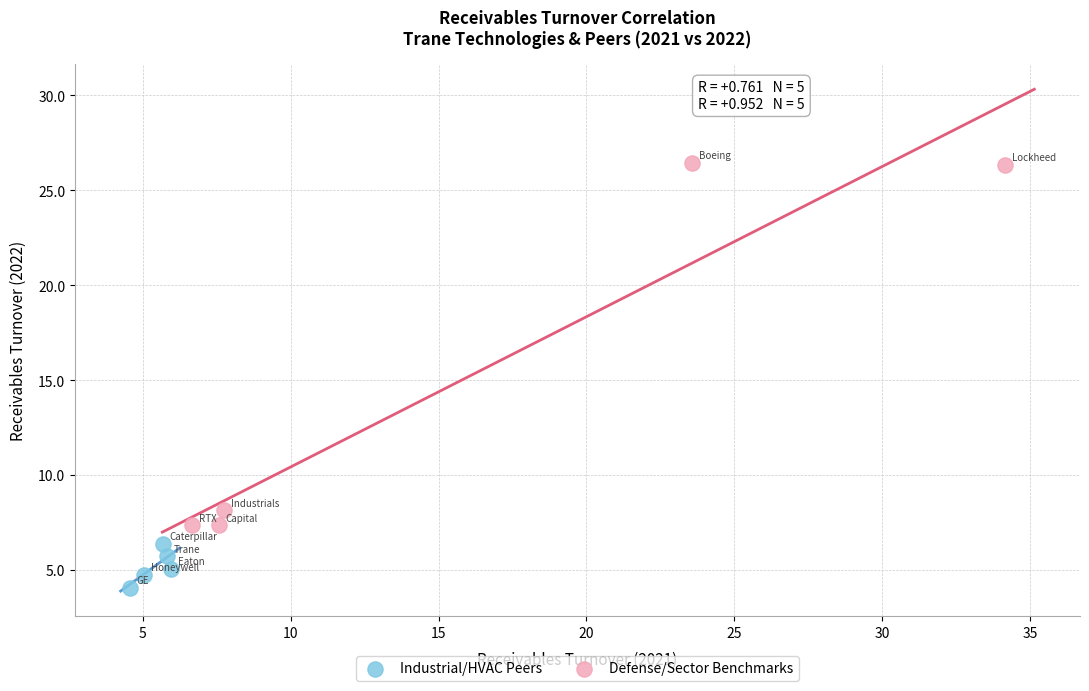

Which series has the widest spread of Y values?

Defense/Sector Benchmarks